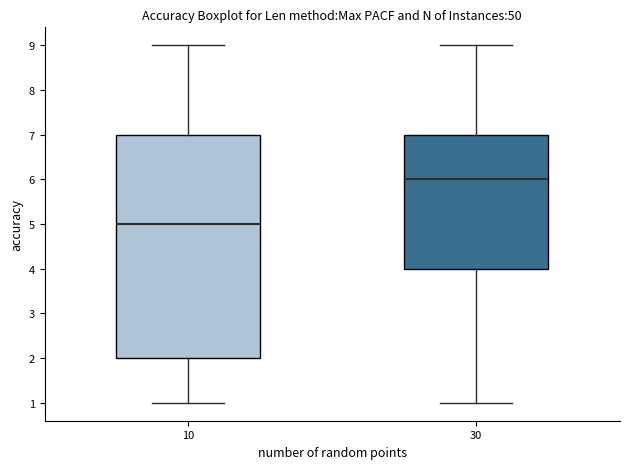

Reading left to right, transcribe this box plot: for each box, give where its median line is, the range the box spans, and where its two whiskers end, as read against the y-axis. The values are not printed on the chart, so give them approximately, as read against the axis.

10: median 5, box 2 to 7, whiskers 1 to 9
30: median 6, box 4 to 7, whiskers 1 to 9